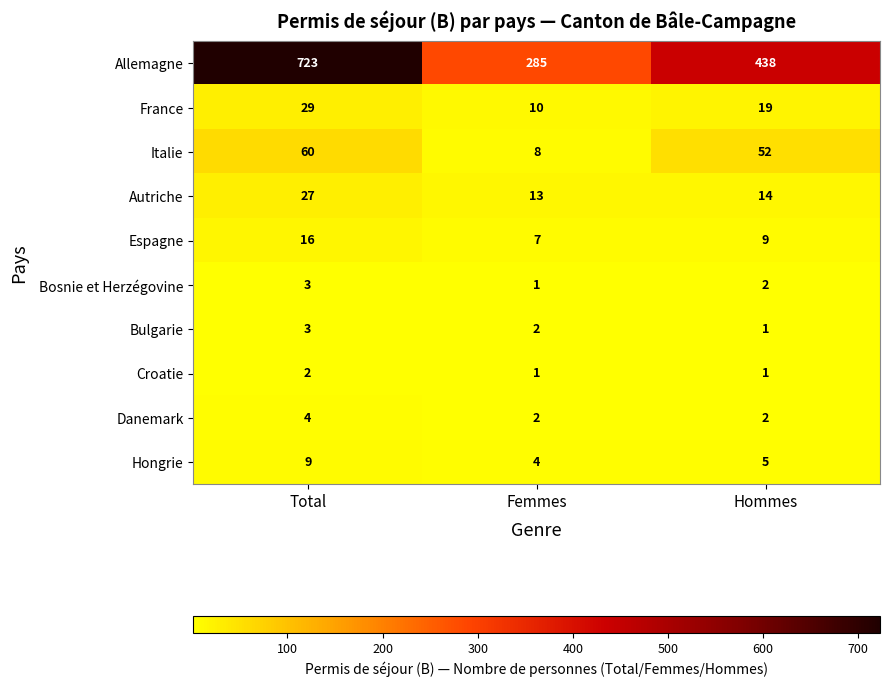

Where does the Bosnie et Herzégovine series first go above 2?

Total